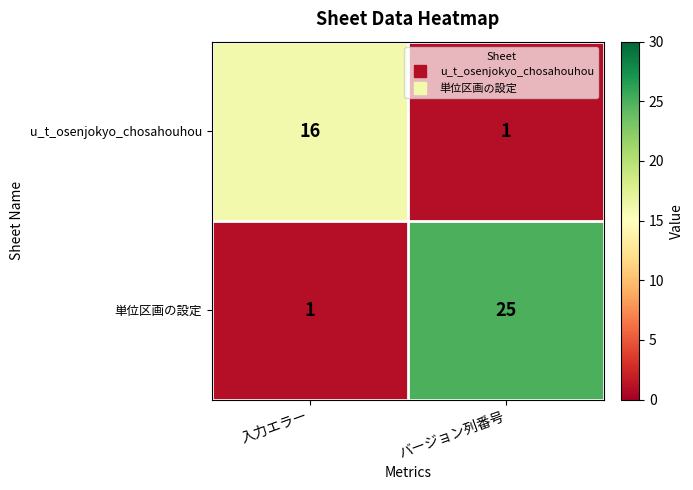

Which series has the largest total across all categories?

単位区画の設定